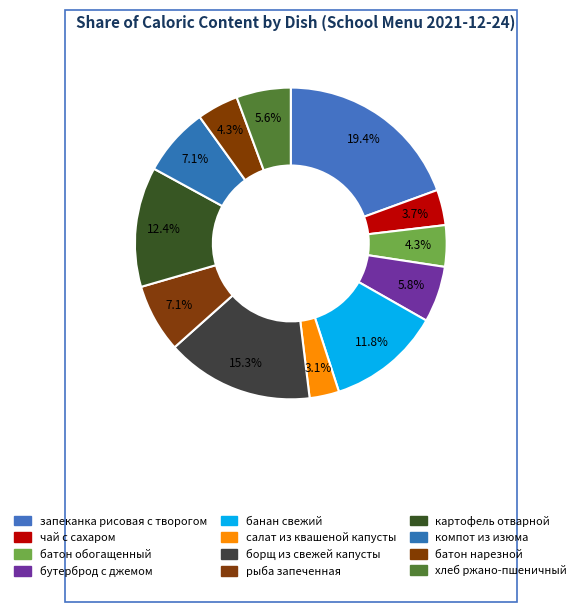

What is the smallest slice in the pie chart?

салат из квашеной капусты